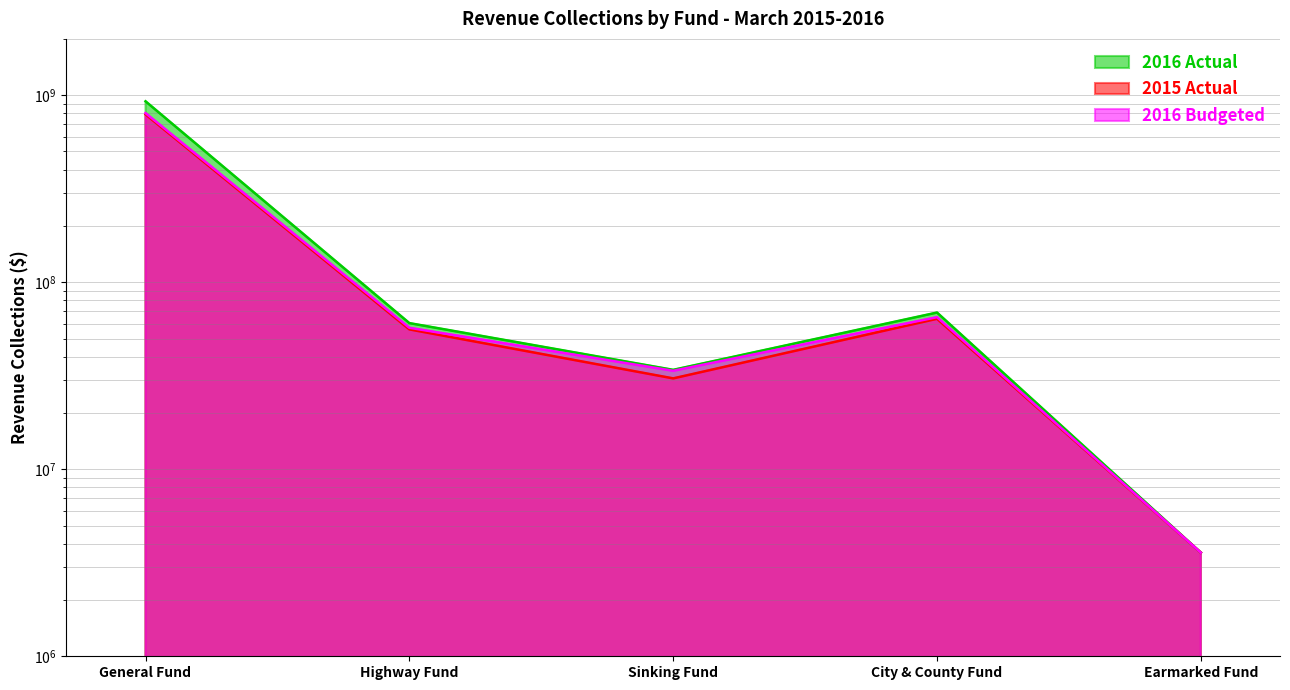

Count the number of data series in this chart.

3